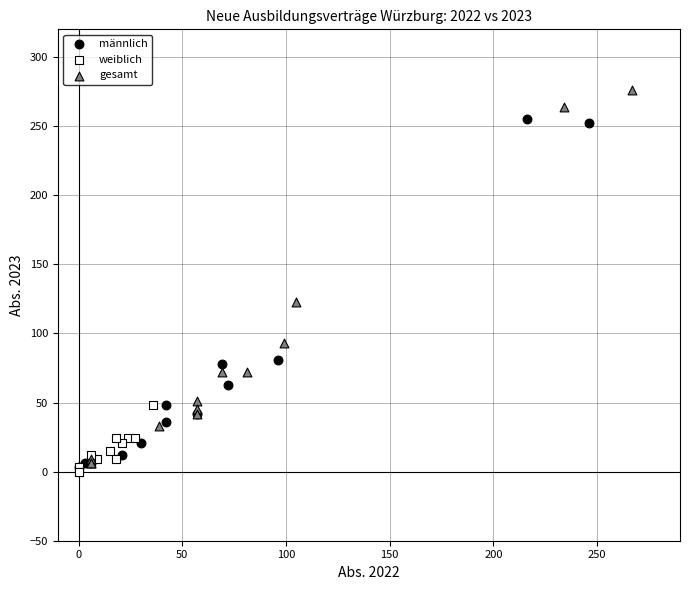

Which series has the widest spread of Y values?

gesamt